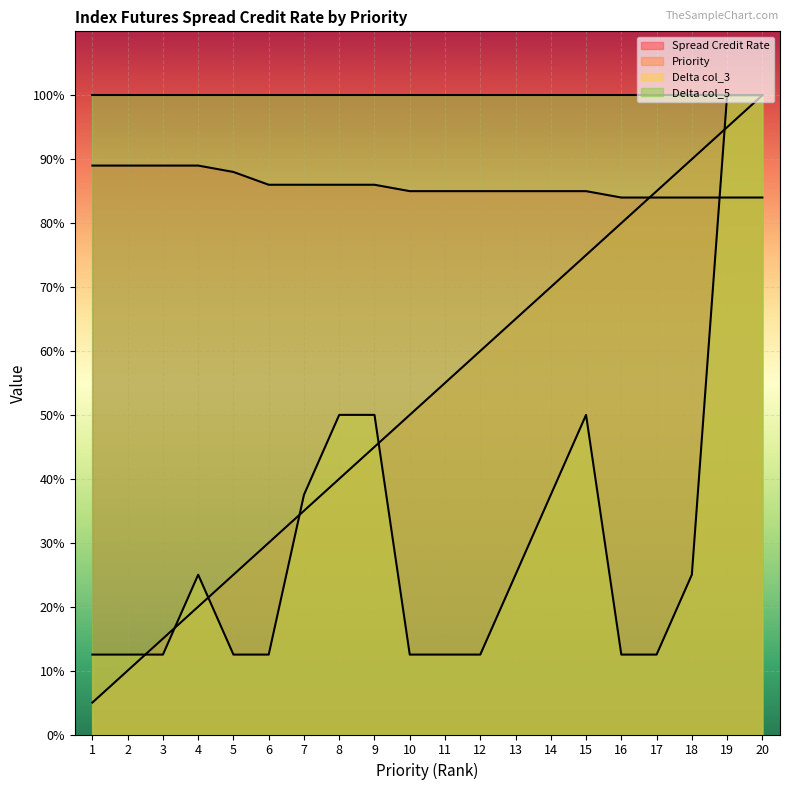

Which category has the lowest value in the Spread Credit Rate series?

16